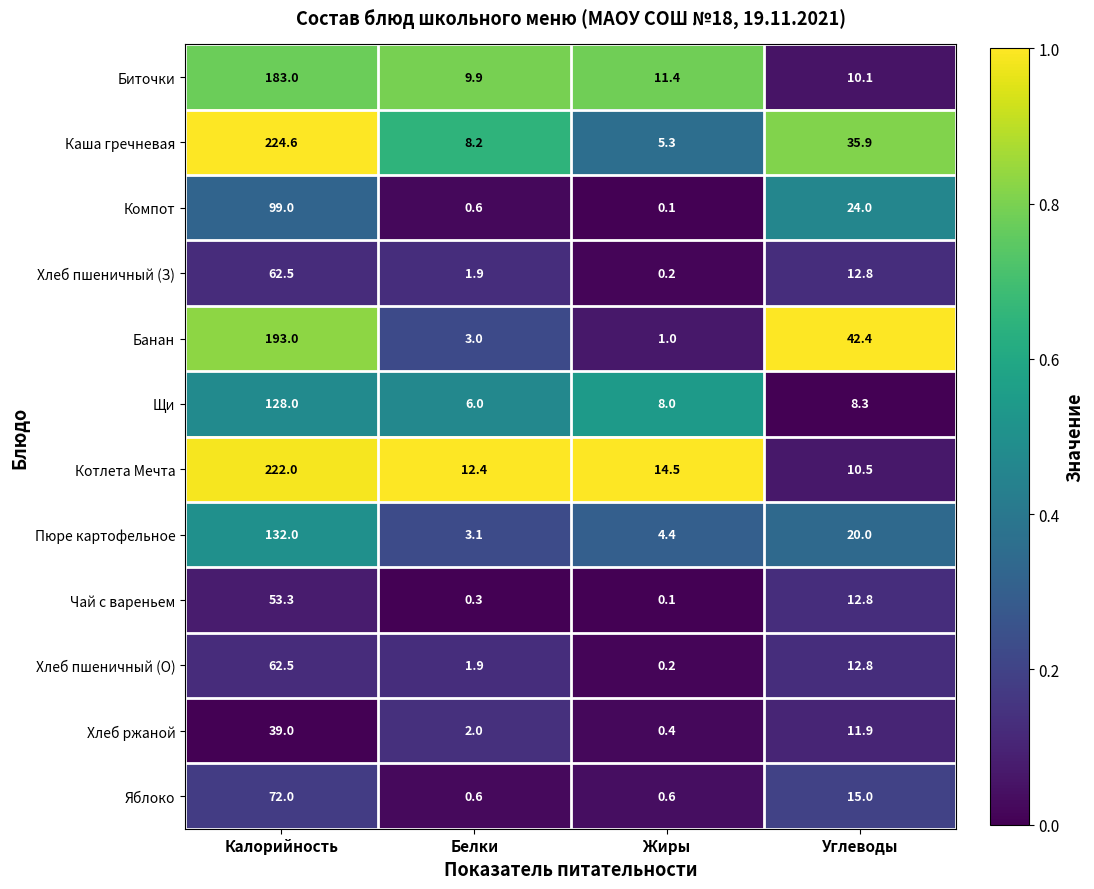

At which label is Пюре картофельное closest to 67?

Углеводы